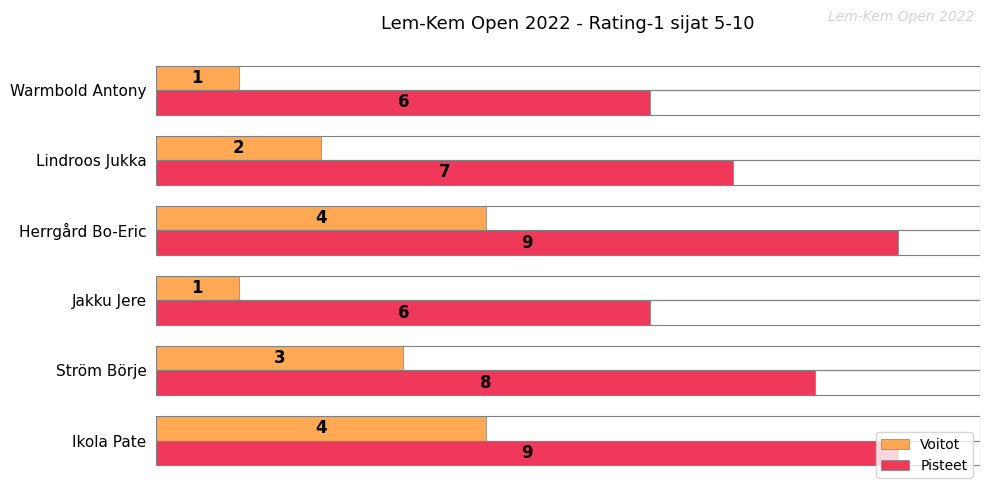

What is the total value across all series at Ström Börje?

11